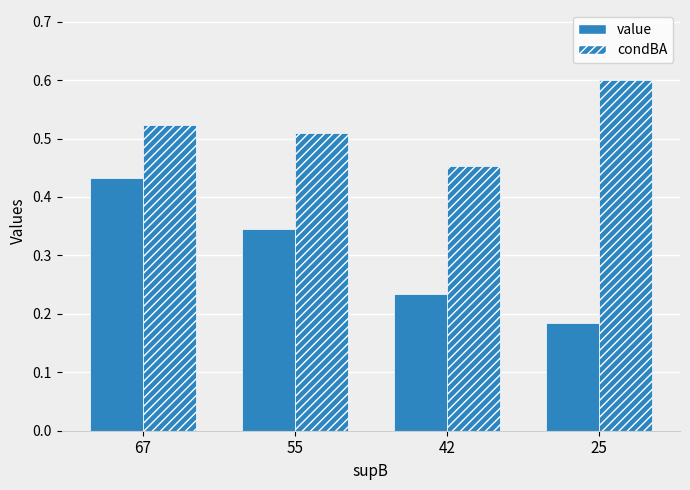

At 25, list the series in order from largest to smallest.

condBA, value